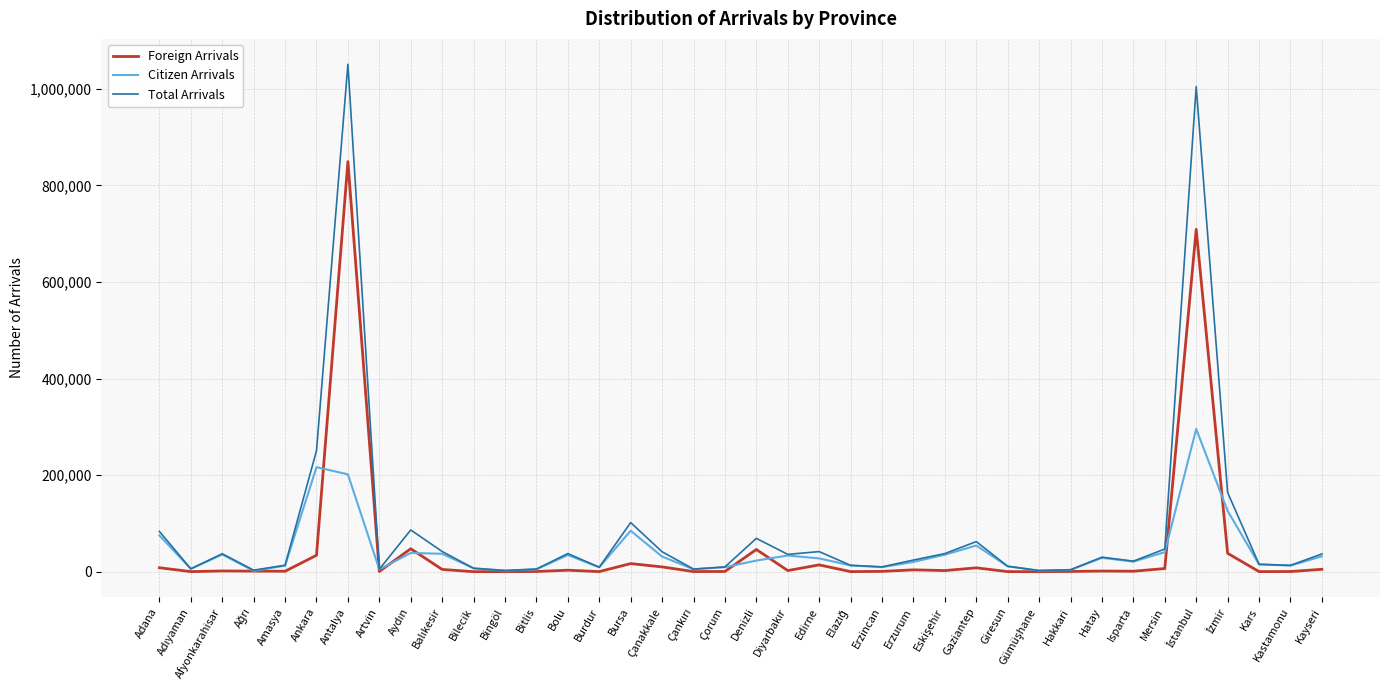

What is the difference between the maximum and second lowest values in the Total Arrivals series?

1048535